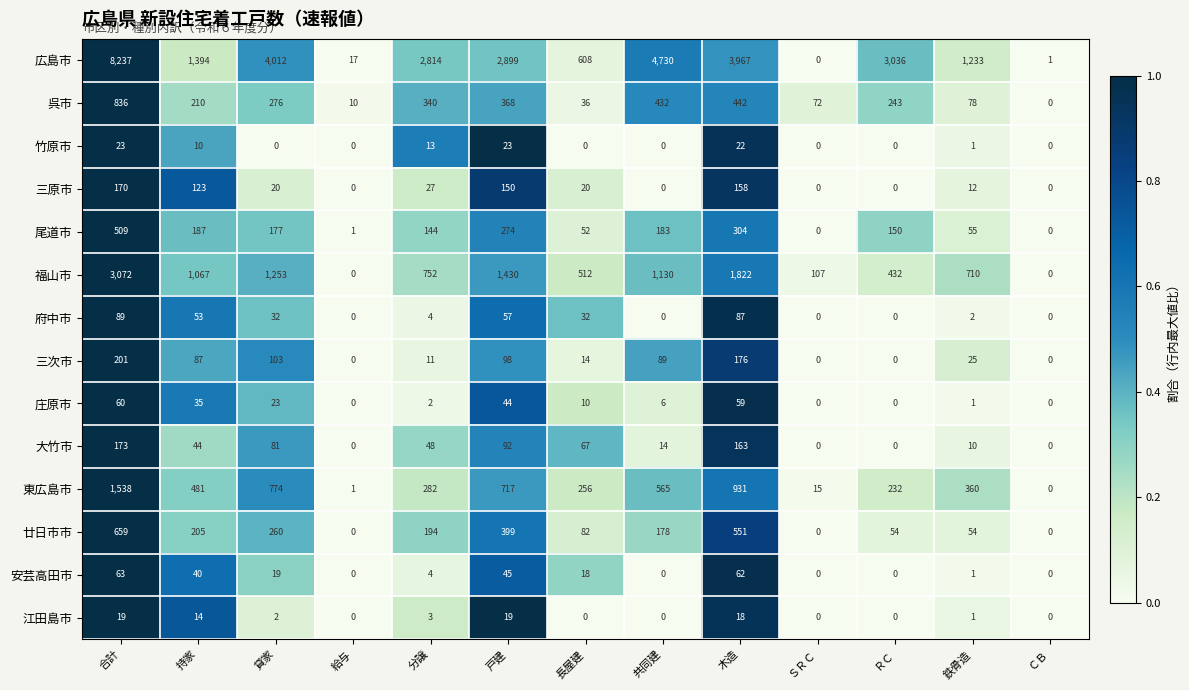

What is the difference between the maximum and minimum values in the 廿日市市 series?

659